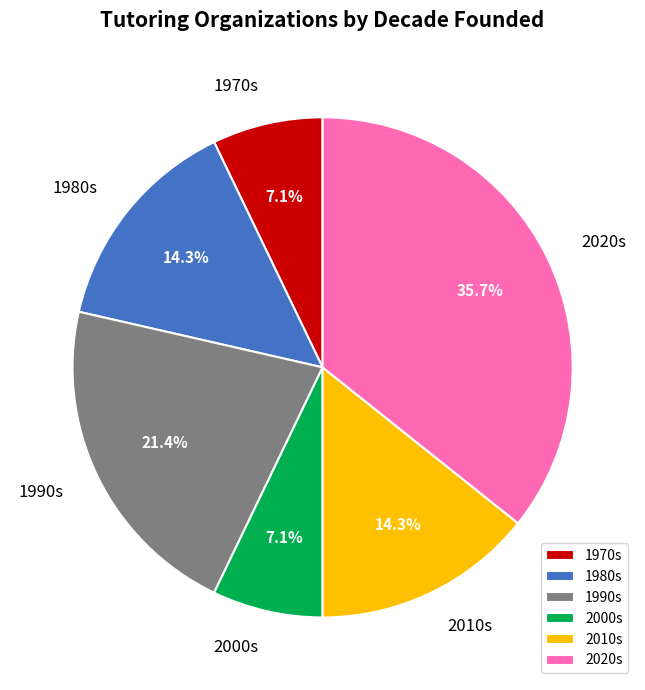

Combined, do 2000s and 1990s account for over 50%?

No